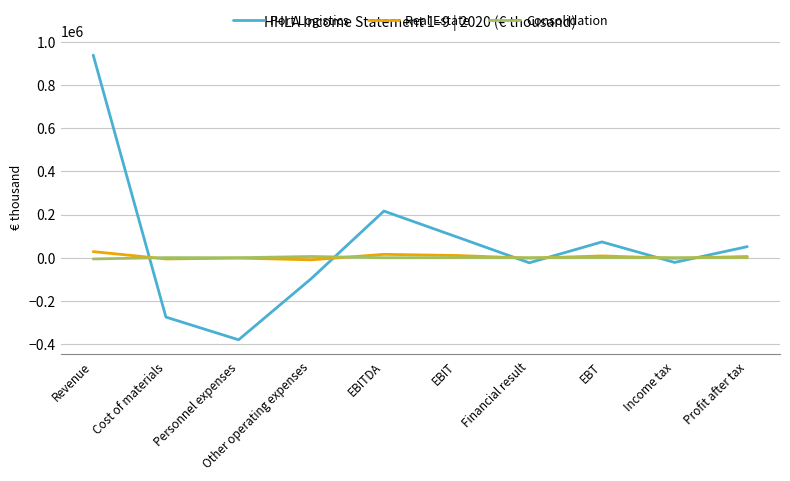

True or false: Port Logistics and Real Estate cross at least once.

True